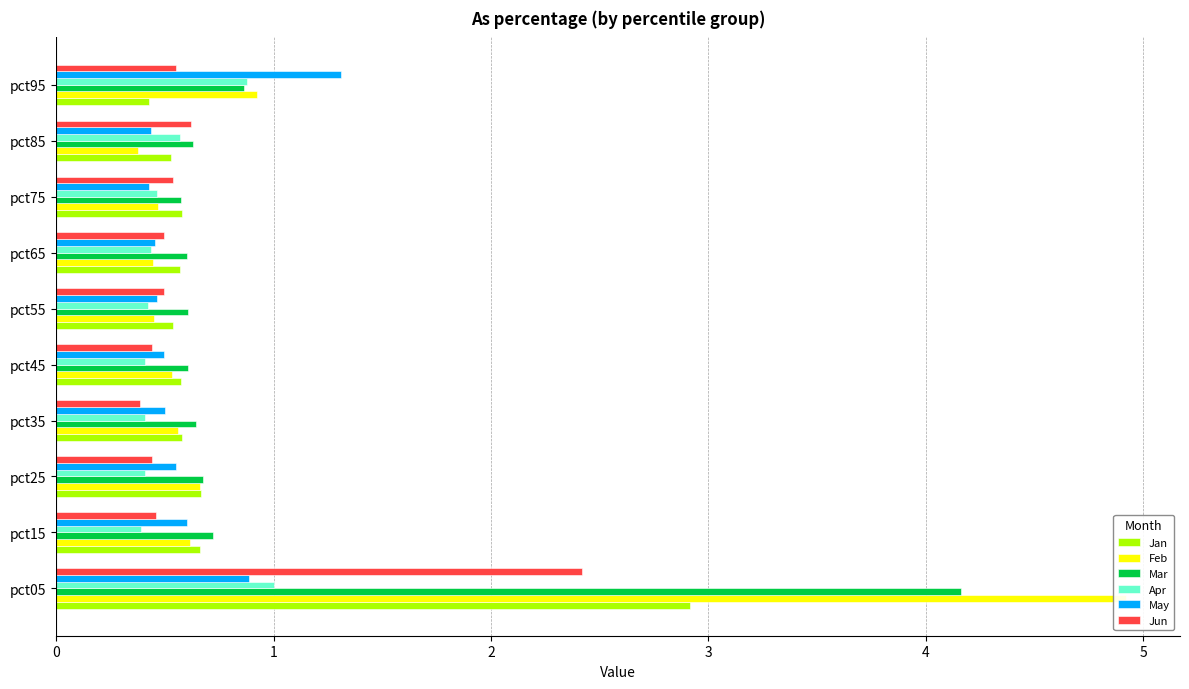

The Jan series shows 0.7 at pct25. True or false?

True